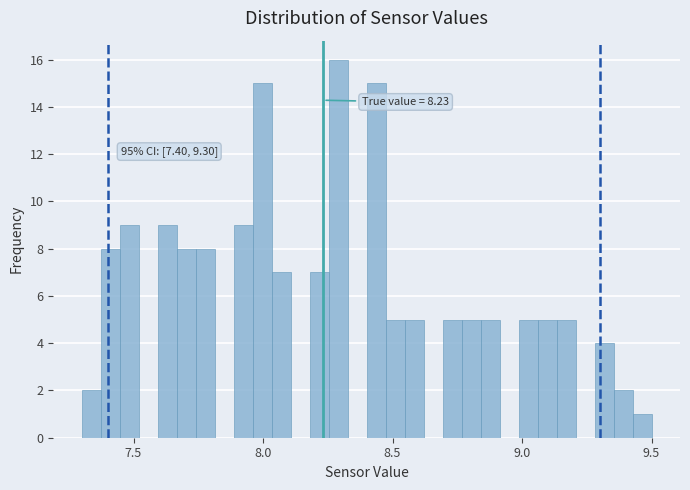

Read against the x-axis, roughly where is the centre of the tallest bar?

8.30